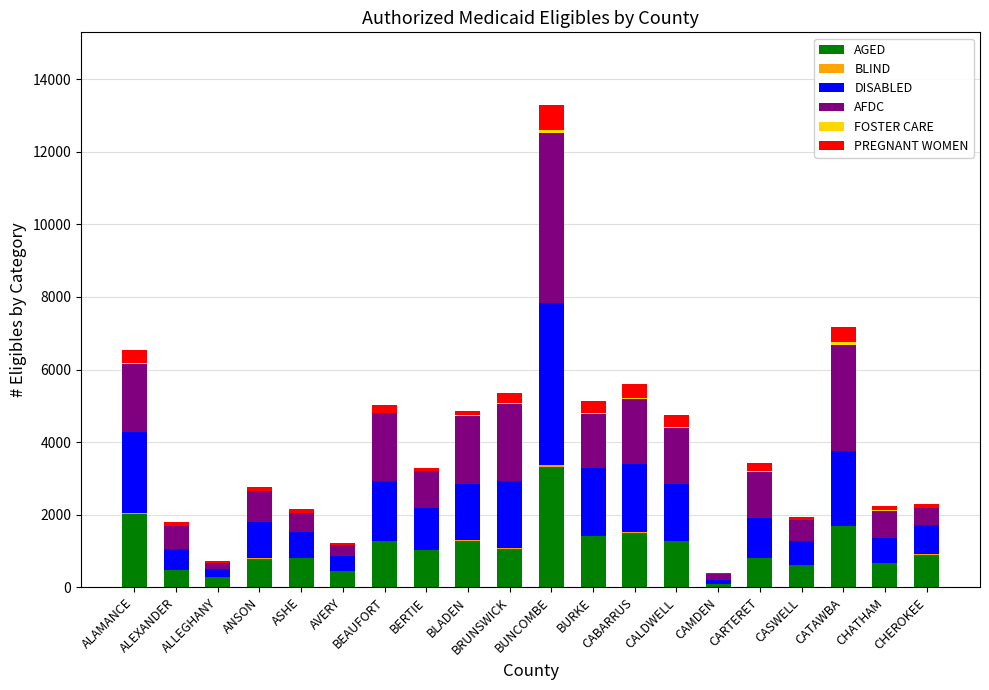

Count the number of categories in the chart.

20